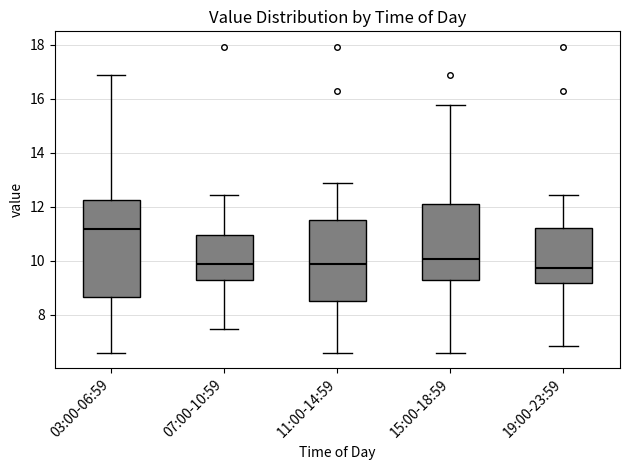

Reading left to right, read every box against the y-axis: the position of its median line, the range the box covers, and the ends of its whiskers. The values are not printed on the chart, so give them approximately, as read against the axis.

03:00-06:59: median 11.2, box 8.6 to 12.2, whiskers 6.6 to 16.8
07:00-10:59: median 10.0, box 9.2 to 11.0, whiskers 7.4 to 12.4
11:00-14:59: median 10.0, box 8.6 to 11.6, whiskers 6.6 to 13.0
15:00-18:59: median 10.0, box 9.2 to 12.2, whiskers 6.6 to 15.8
19:00-23:59: median 9.8, box 9.2 to 11.2, whiskers 6.8 to 12.4